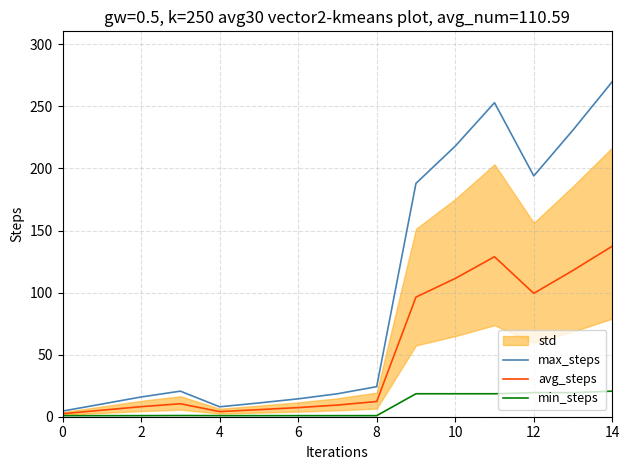

What is the difference between the second highest and second lowest values in the max_steps series?

245.0